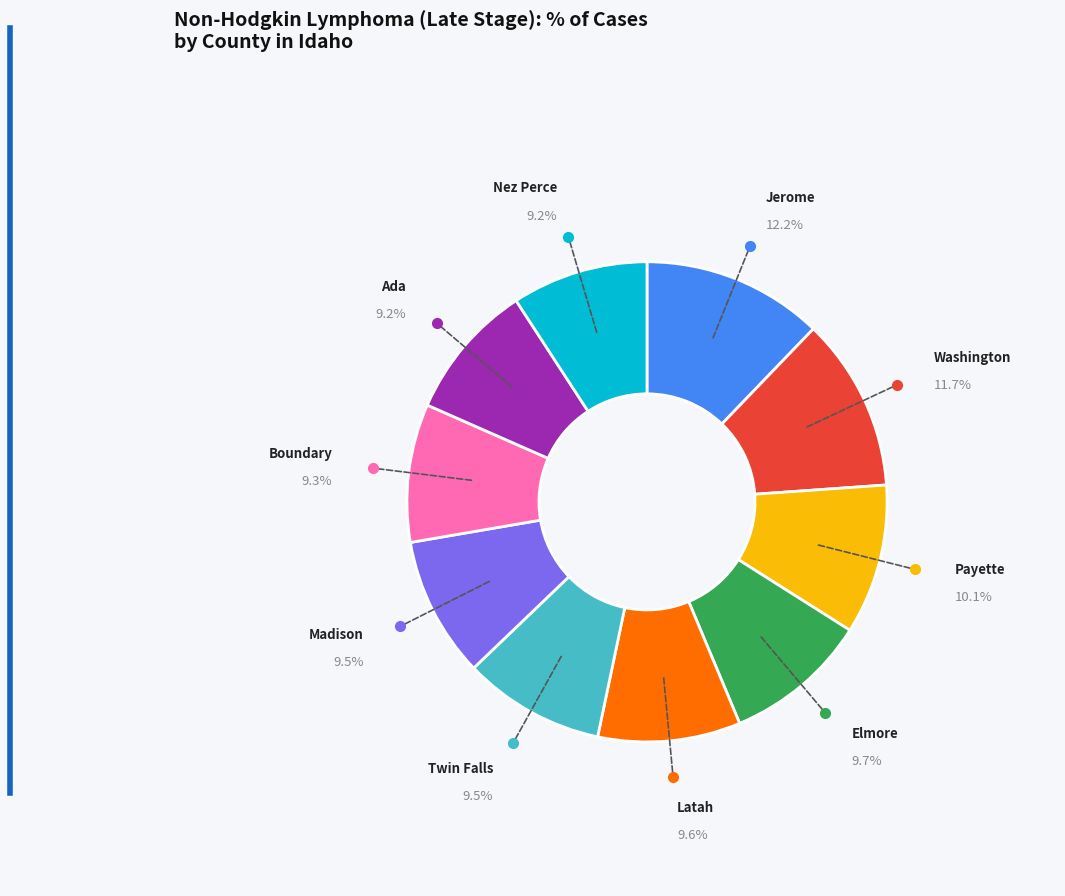

Does any single category account for the majority?

No